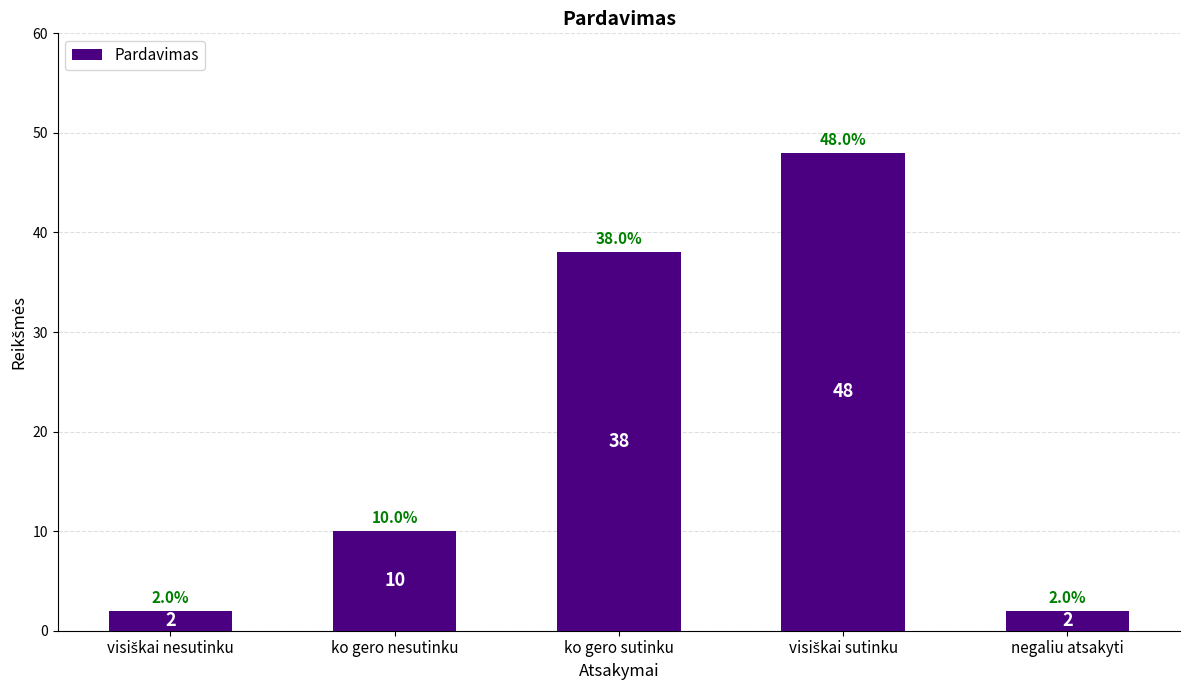

Approximately how many times larger is the value at ko gero sutinku compared to negaliu atsakyti?

19.0